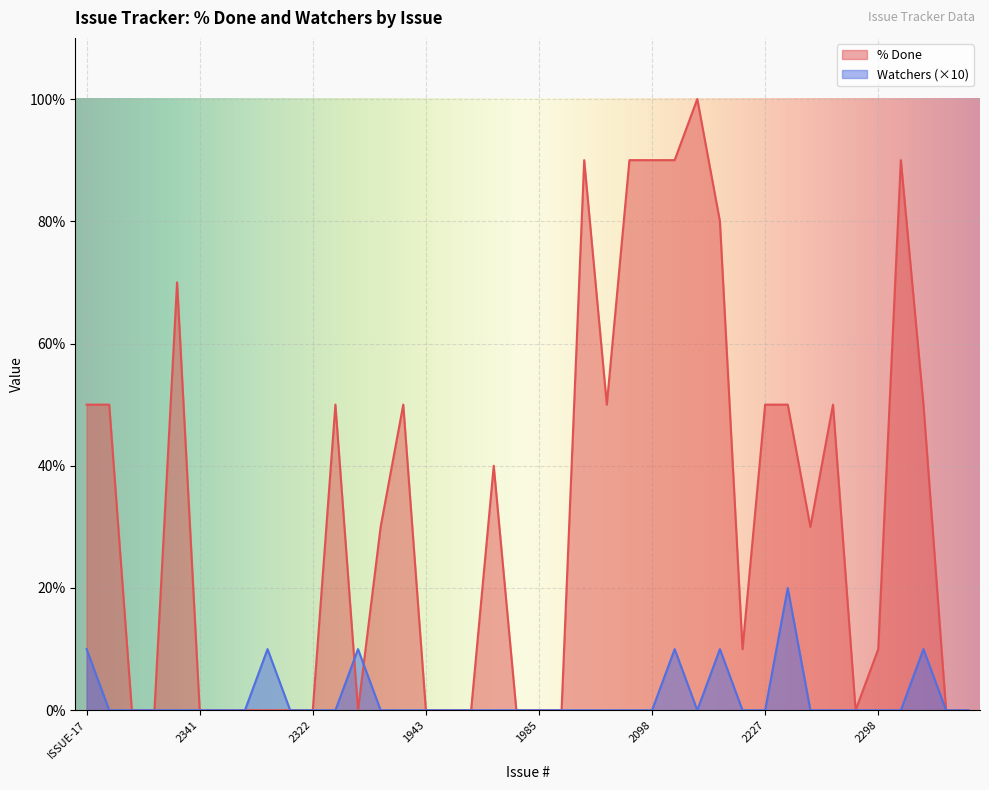

How many intersections are there between Watchers and % Done?

2